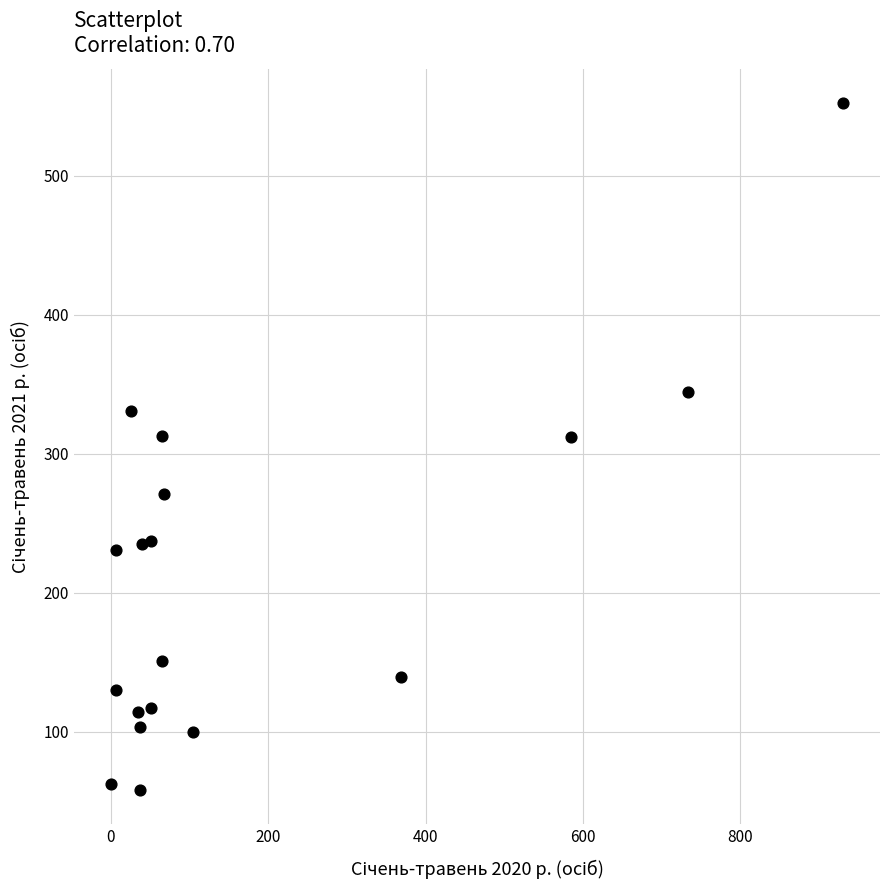

What is the range of X values (max minus min)?

931